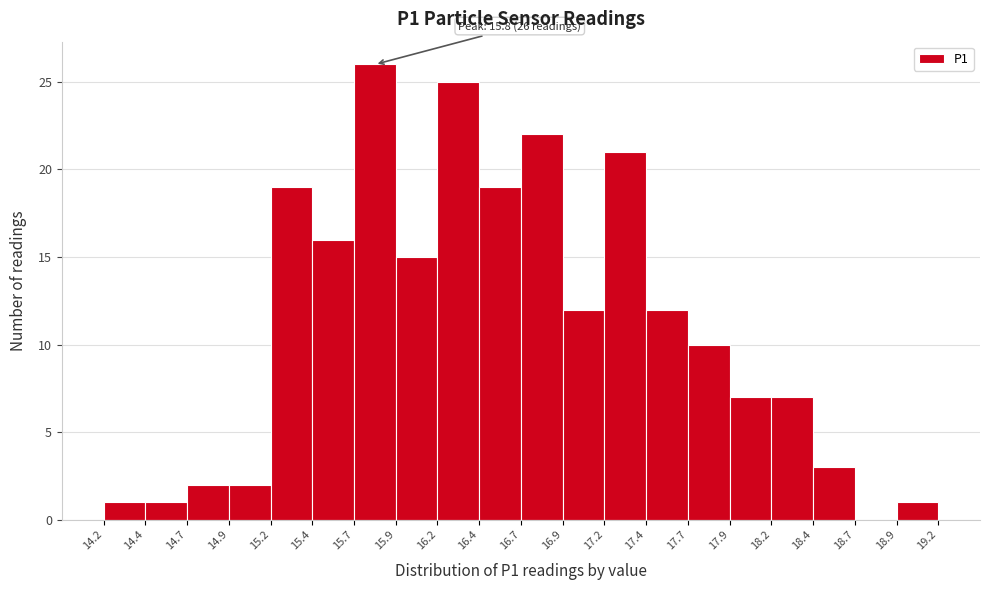

Over which range of the x-axis is the bar tallest?

15.7 to 15.9